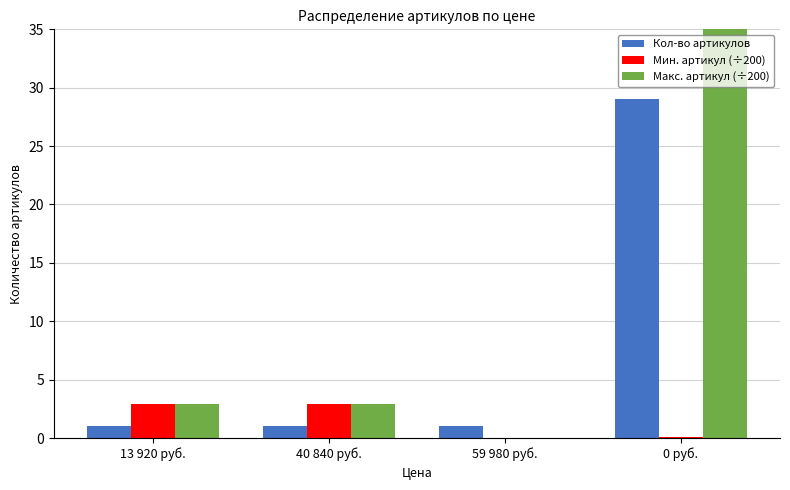

At how many categories does at least one series exceed 1?

3